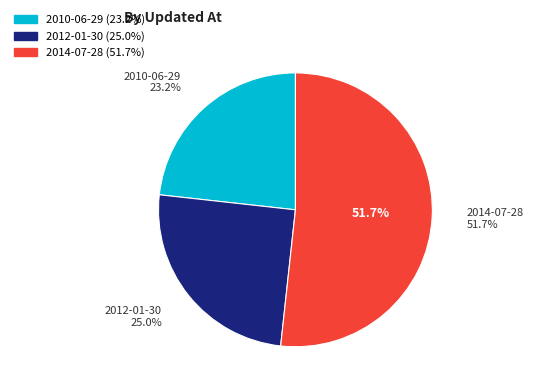

Which category has the smallest portion of the pie?

2010-06-29